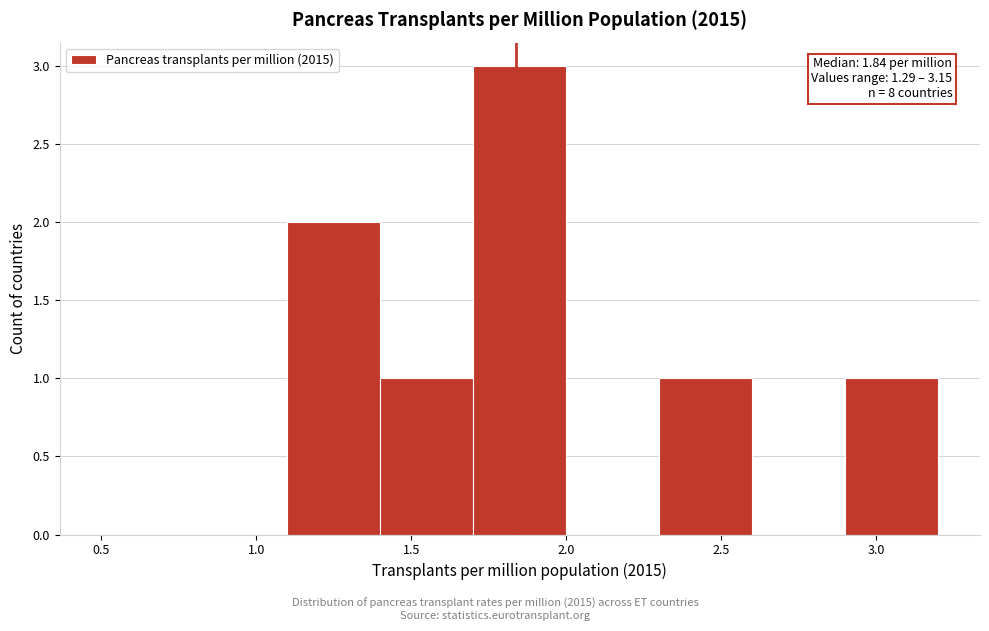

Which range on the x-axis has the tallest bar?

1.7 to 2.0